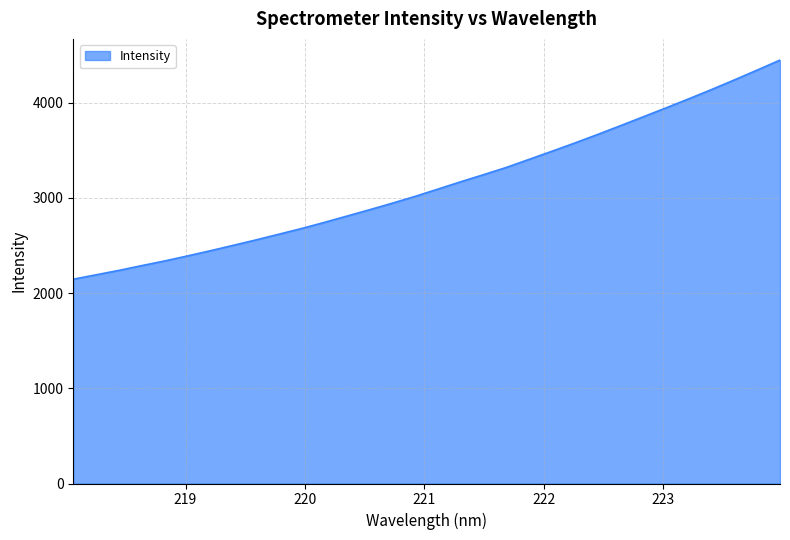

What is the difference between the maximum and minimum values?

2301.4